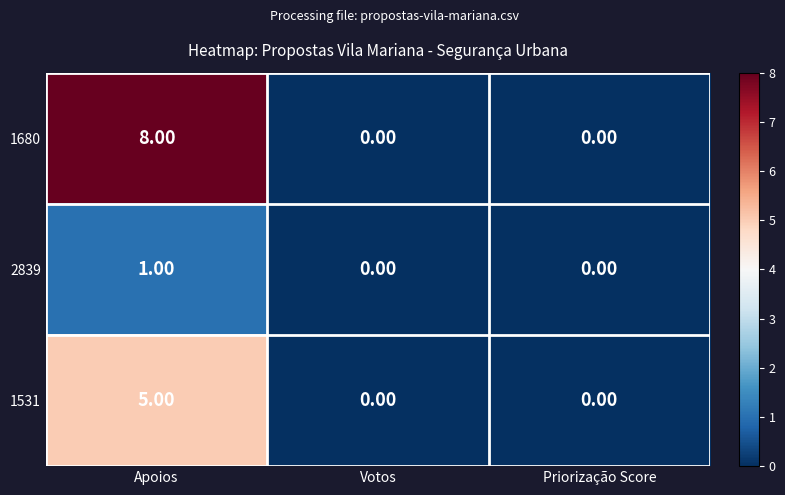

Which series has the largest range (max minus min)?

1680